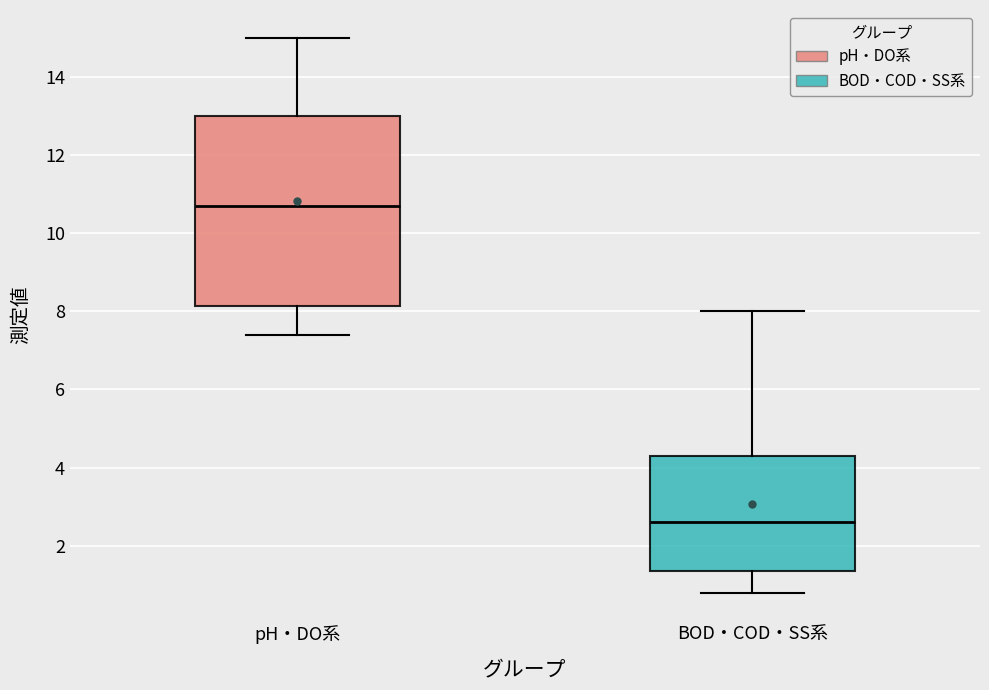

Which box is the tallest, from its lower edge to its upper edge?

pH・DO系